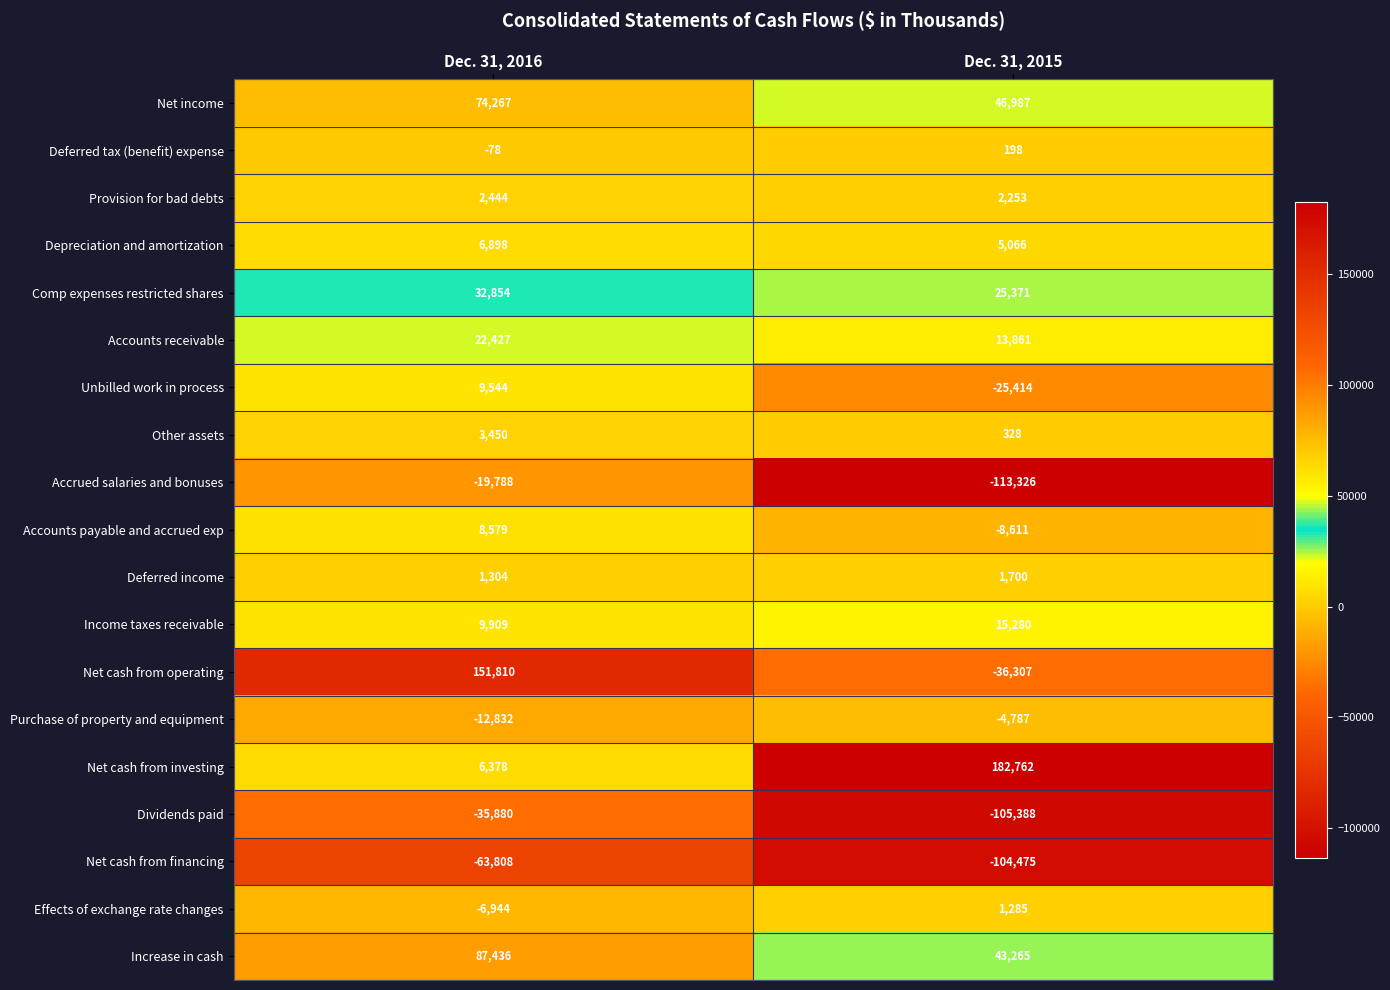

What is the difference between the maximum and minimum values in the Depreciation and amortization series?

1832